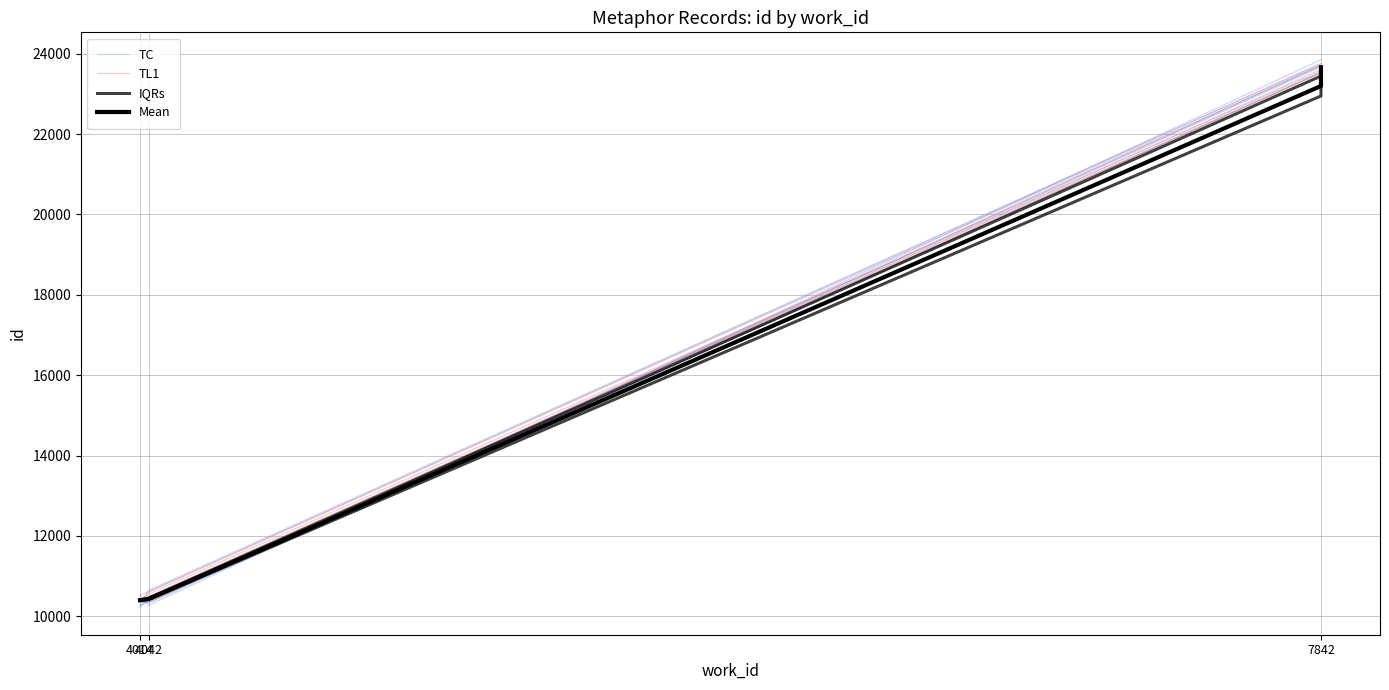

Reading left to right, extract all data points from this chart.

4014=10533.7	4042=10607.7	7842=23755.5